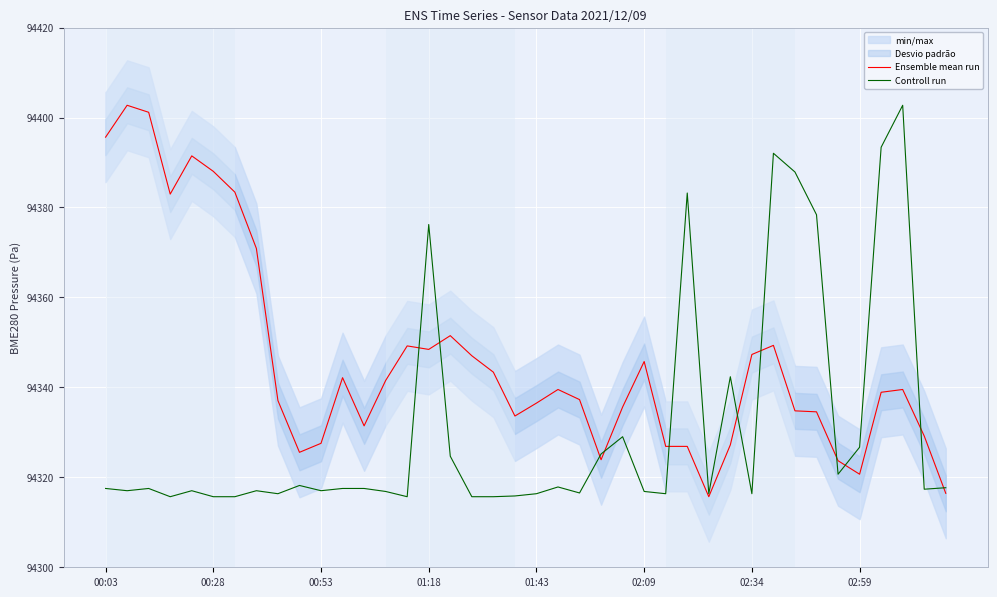

How many interior local peaks does the Ensemble mean run series have?

9